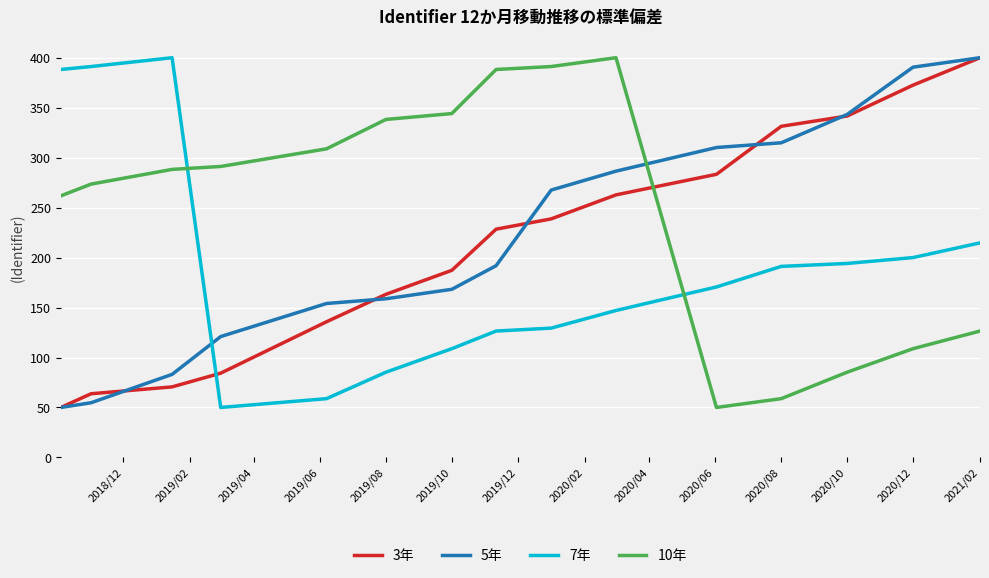

After their last crossing, which series has the higher values: 7年 or 5年?

5年